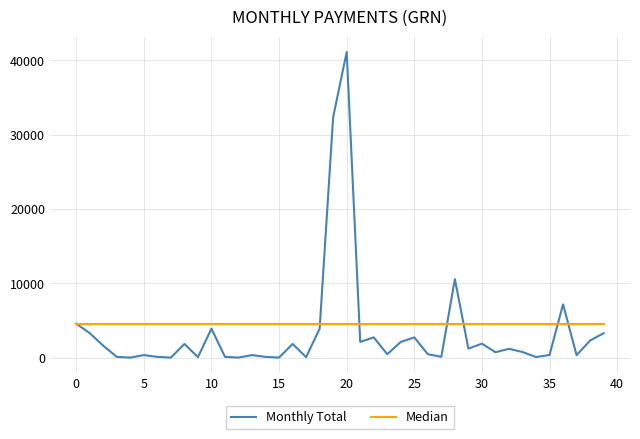

Which series has the largest range (max minus min)?

Monthly Total